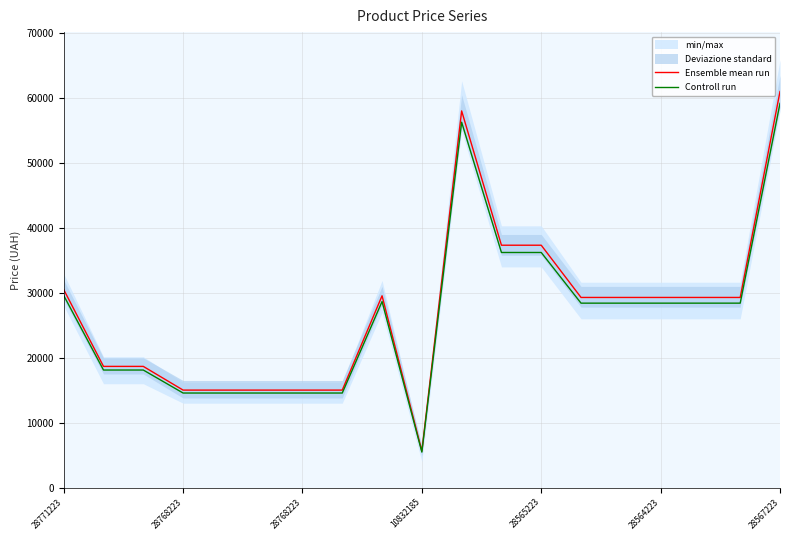

Where does the Ensemble mean run series first go above 29294?

28771223